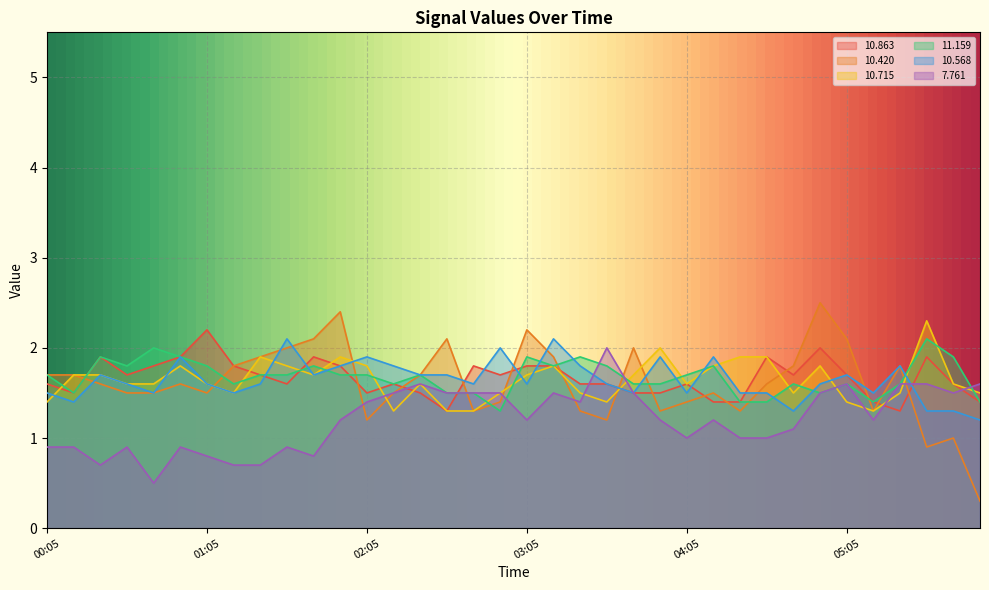

Which category has the highest value across all series?

04:55